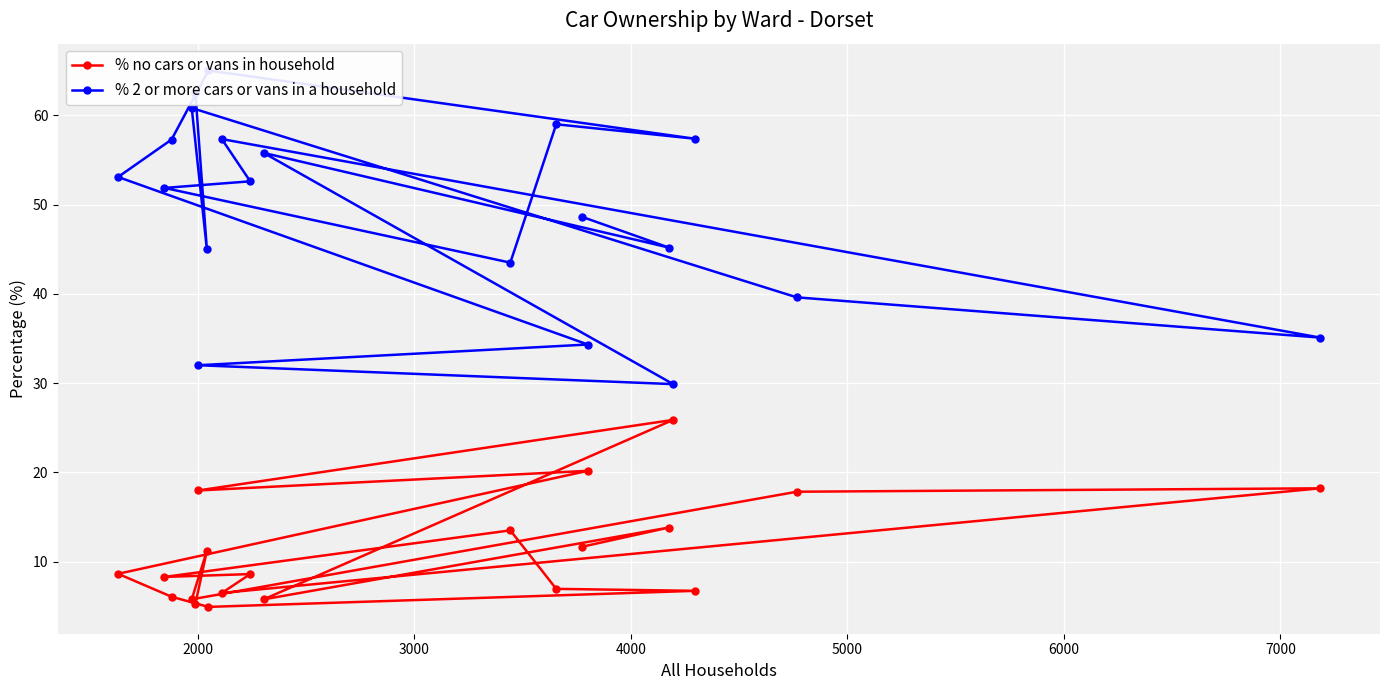

True or false: % no cars or vans in household and % 2 or more cars or vans in a household cross at least once.

False